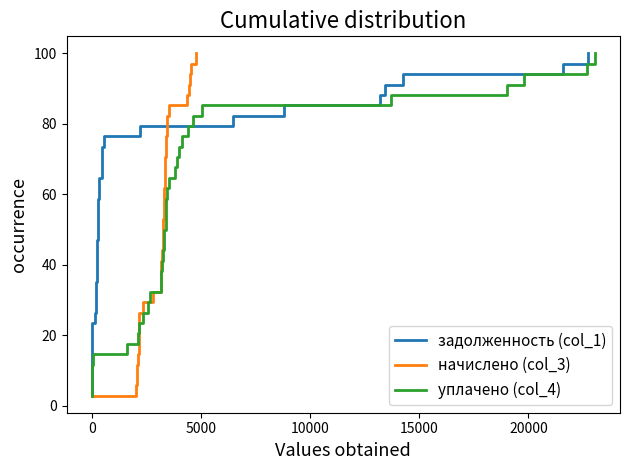

How many lines are shown in the chart?

3